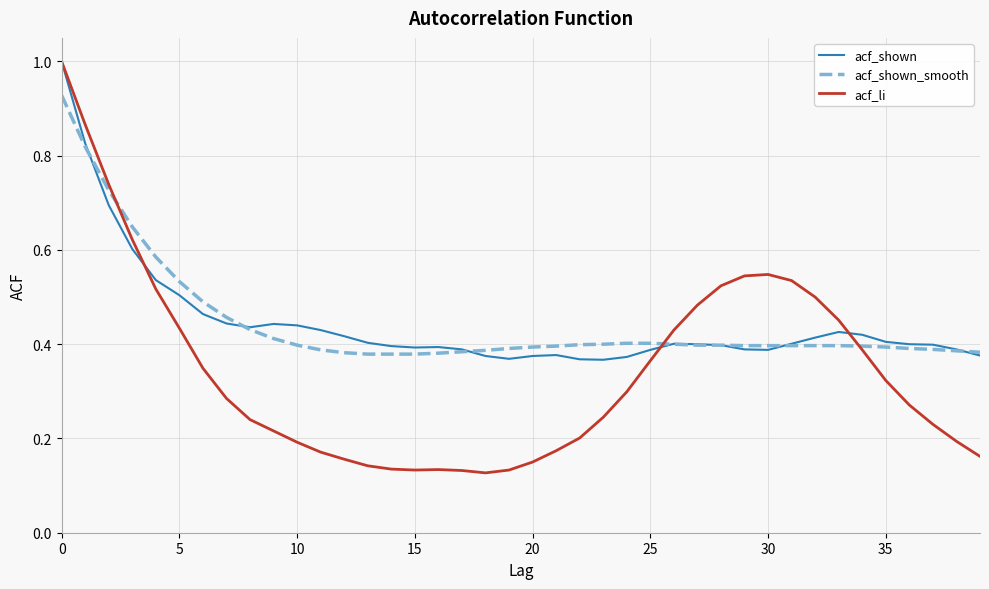

In acf_shown, how many points are higher than both neighbors (excluding endpoints)?

5